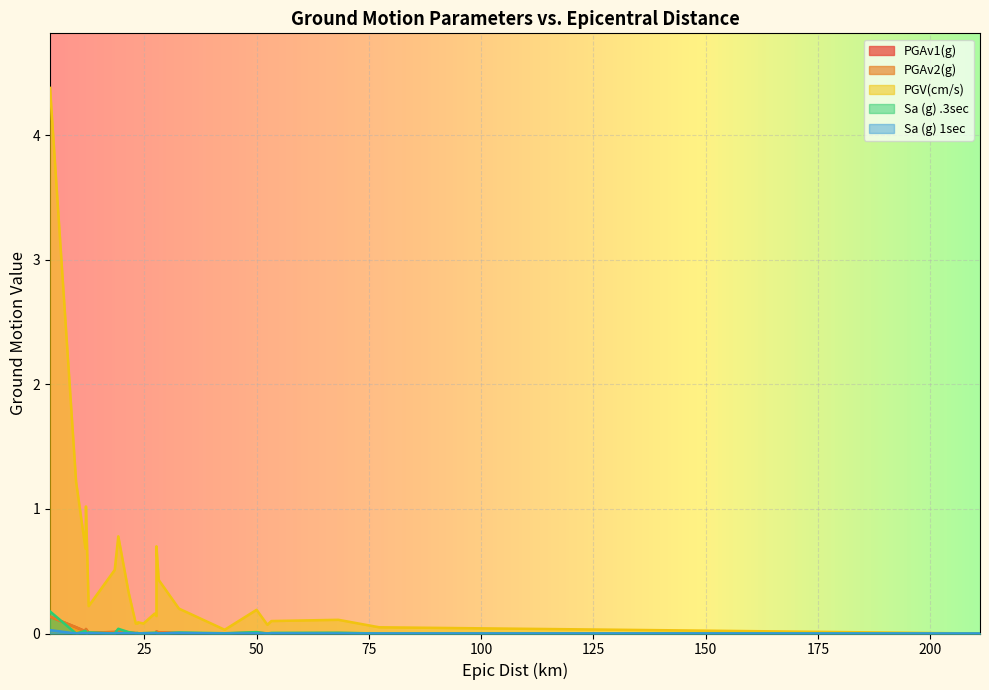

What are all the series names shown in the legend?

PGAv1(g), PGAv2(g), PGV(cm/s), Sa (g) .3sec, Sa (g) 1sec